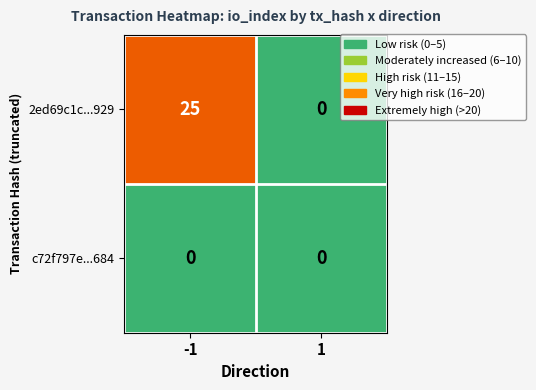

Rank the series by their maximum value, from highest to lowest.

2ed69c1c...929, c72f797e...684